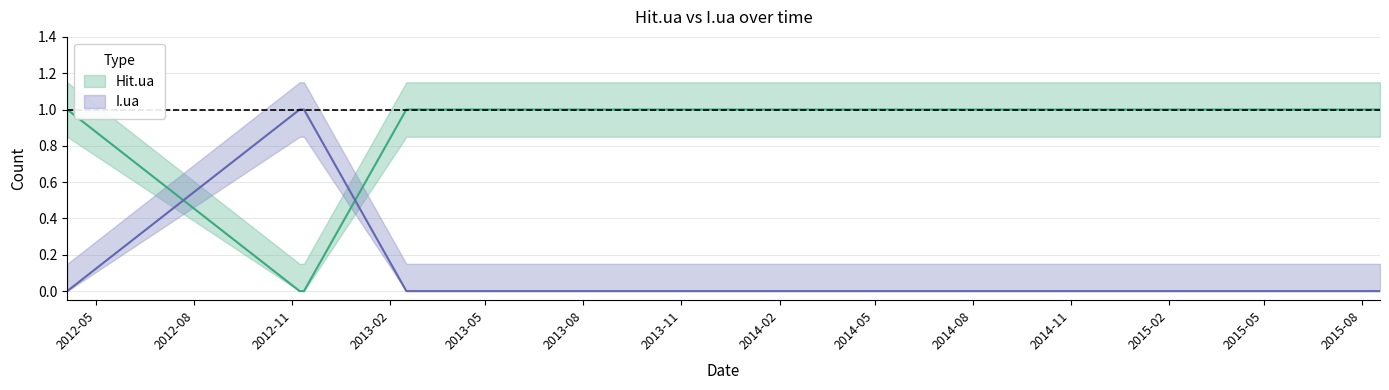

How many Hit.ua values are between 1 and 2?

17